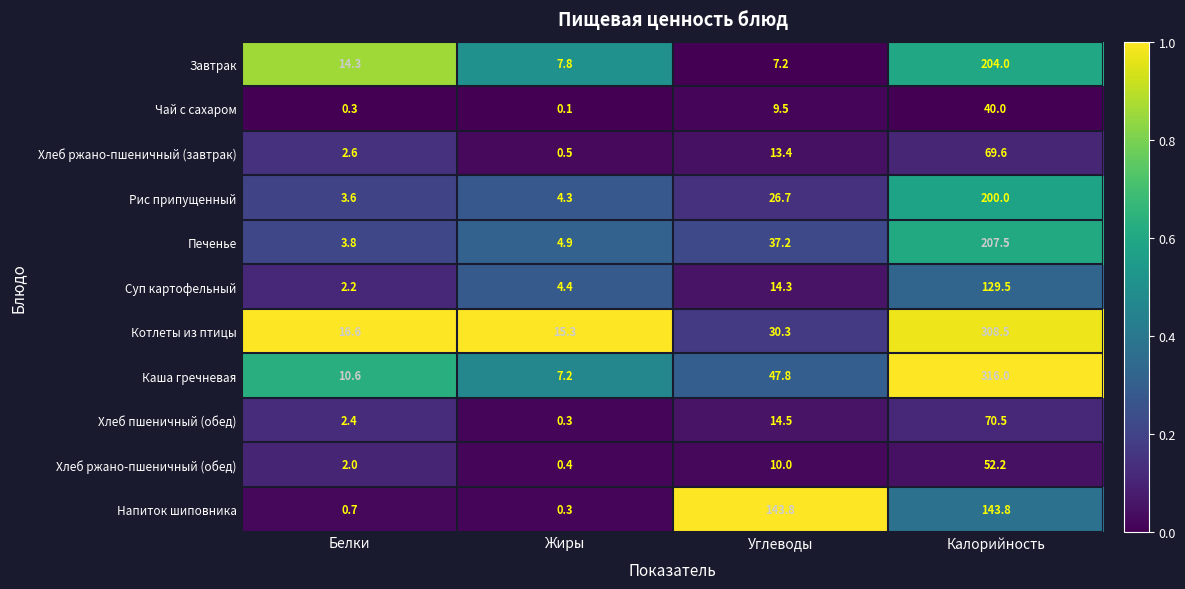

At which label does Котлеты из птицы first exceed 30?

Углеводы